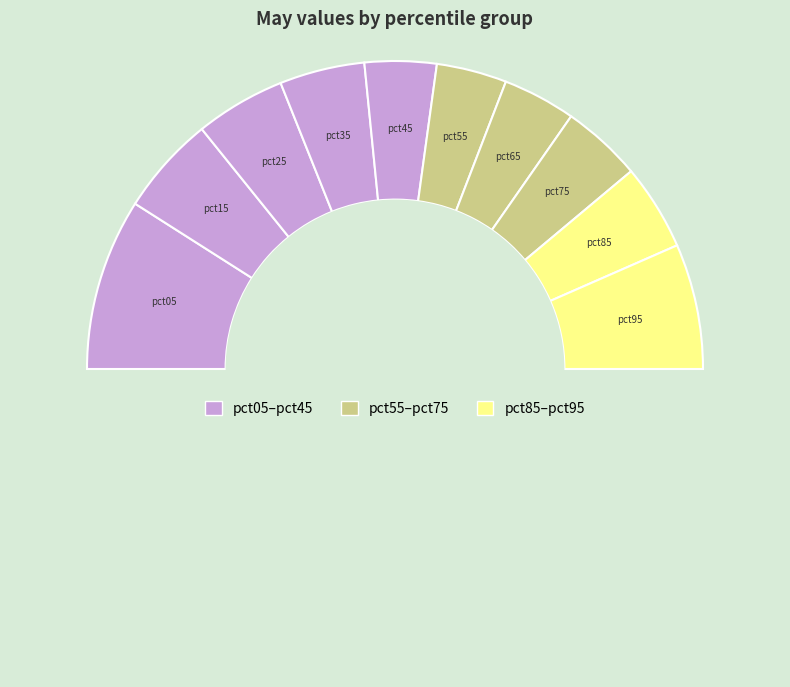

Count the number of slices in the pie.

11